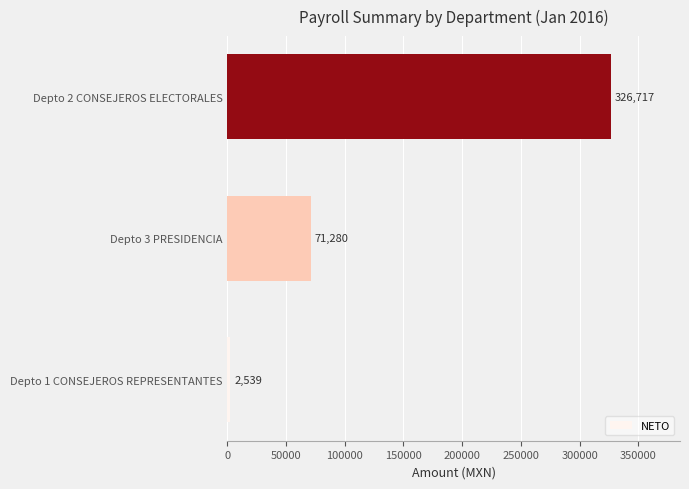

List the labels in order of value, largest first.

Depto 2 CONSEJEROS ELECTORALES, Depto 3 PRESIDENCIA, Depto 1 CONSEJEROS REPRESENTANTES